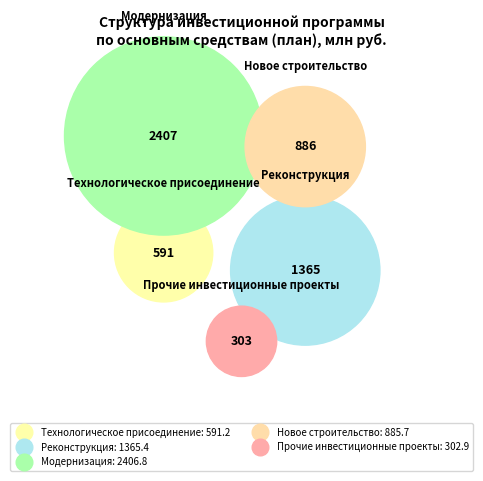

Do Модернизация and Прочие инвестиционные проекты together represent more than half of the pie?

No